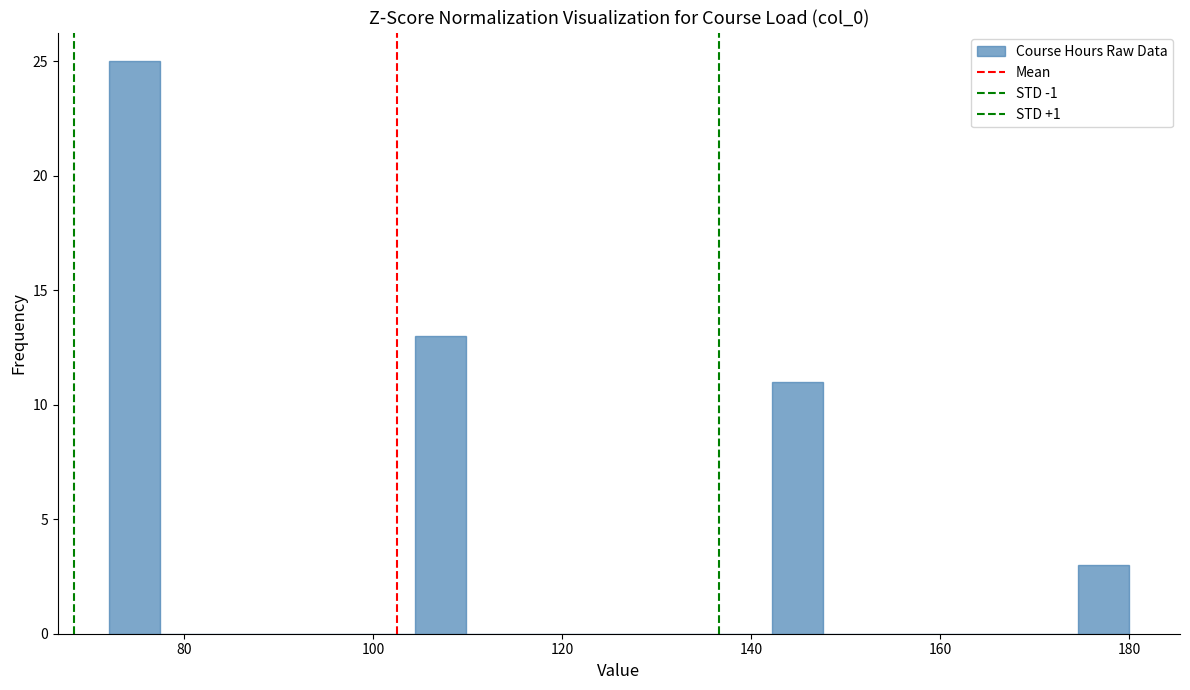

Read against the x-axis, roughly where is the centre of the tallest bar?

74